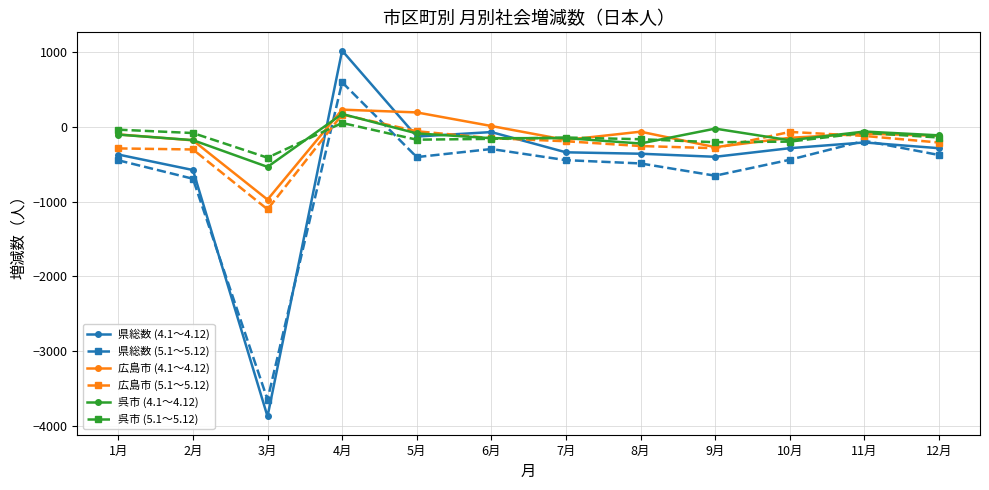

How many data points does each series have?

12